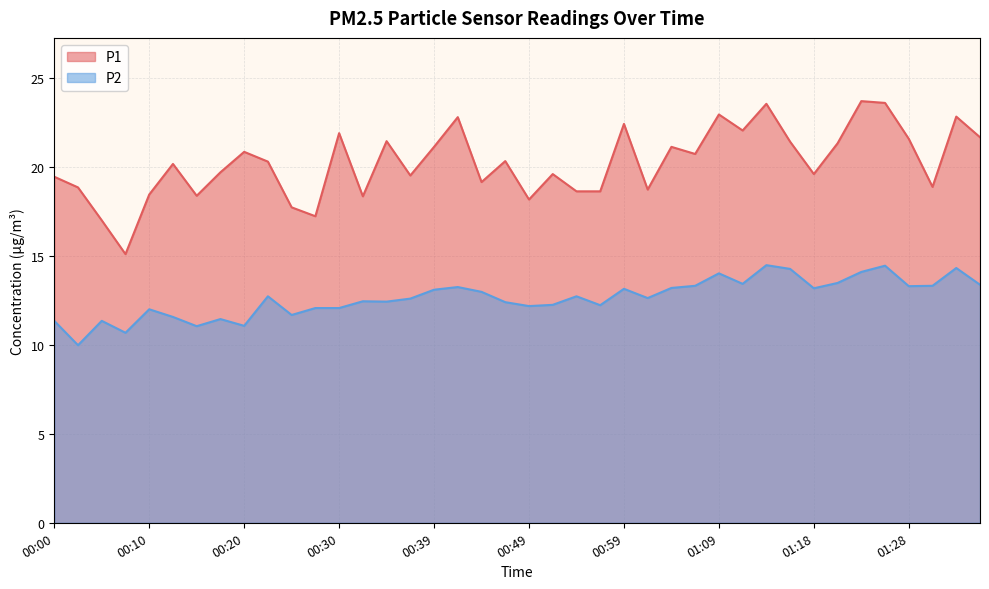

What is the total value across all series at 01:23?

37.8